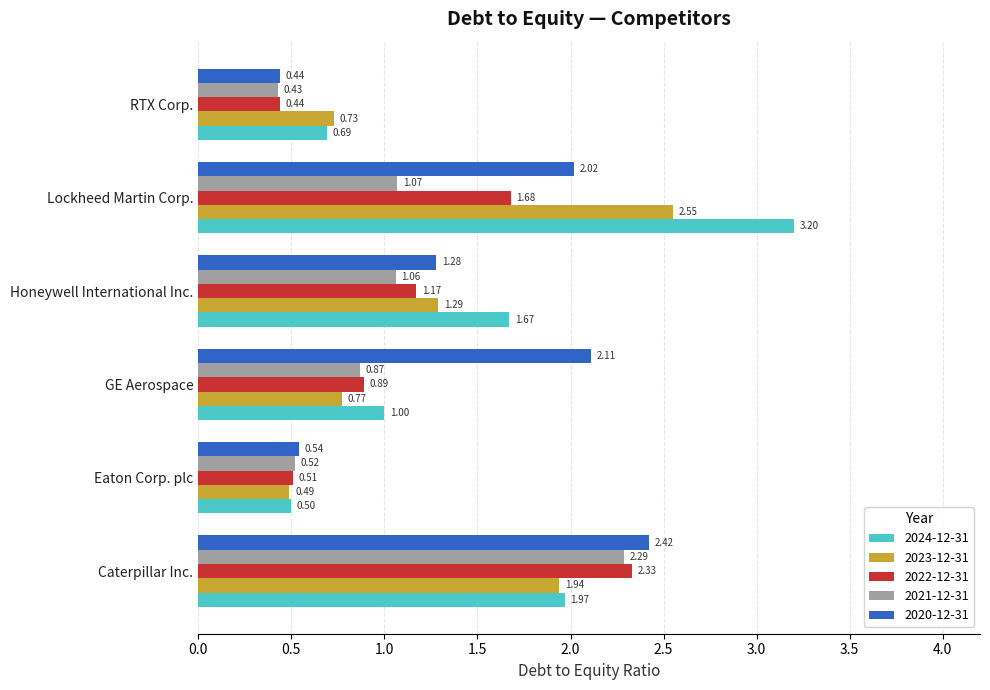

What are all the series names shown in the legend?

2024-12-31, 2023-12-31, 2022-12-31, 2021-12-31, 2020-12-31